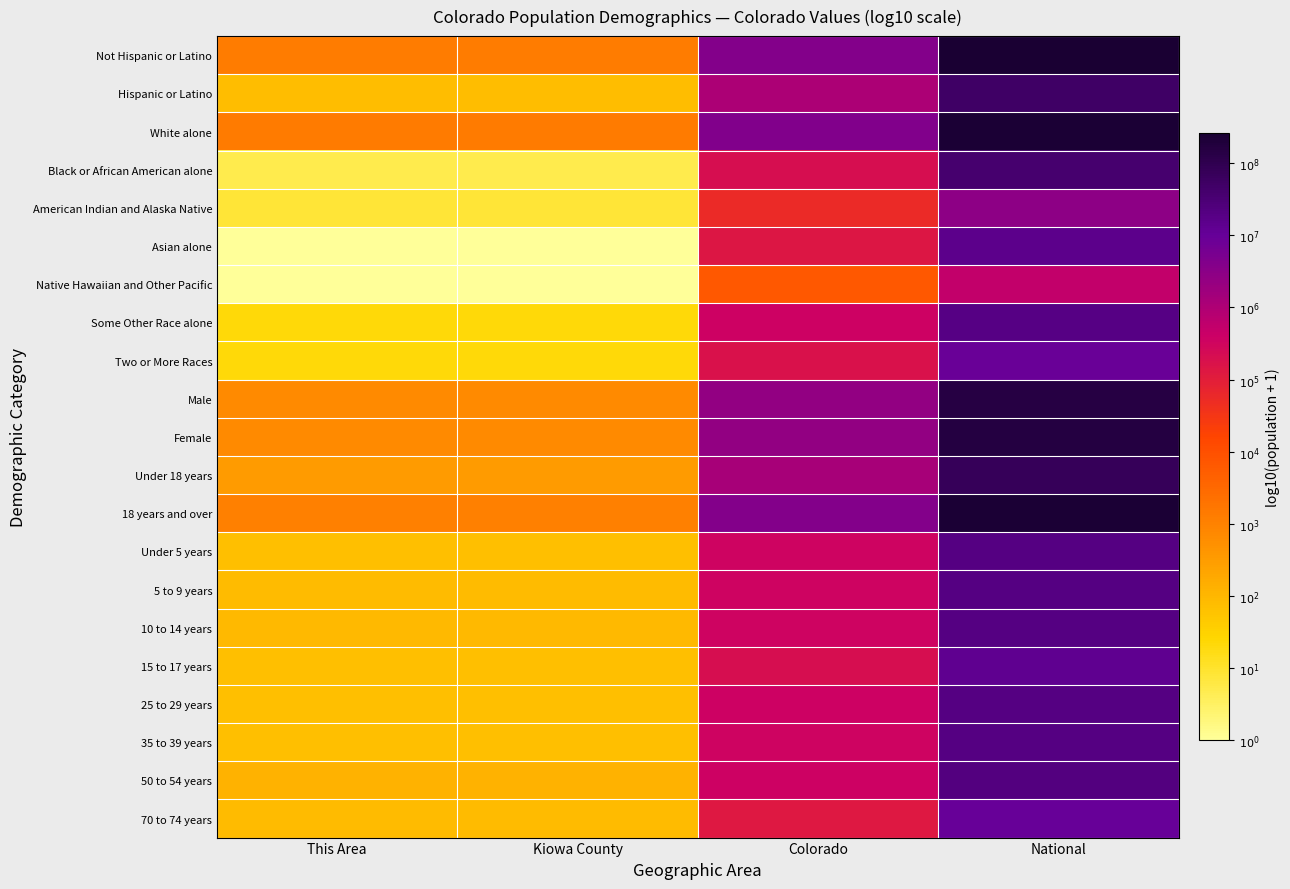

How many distinct data groups are displayed?

21